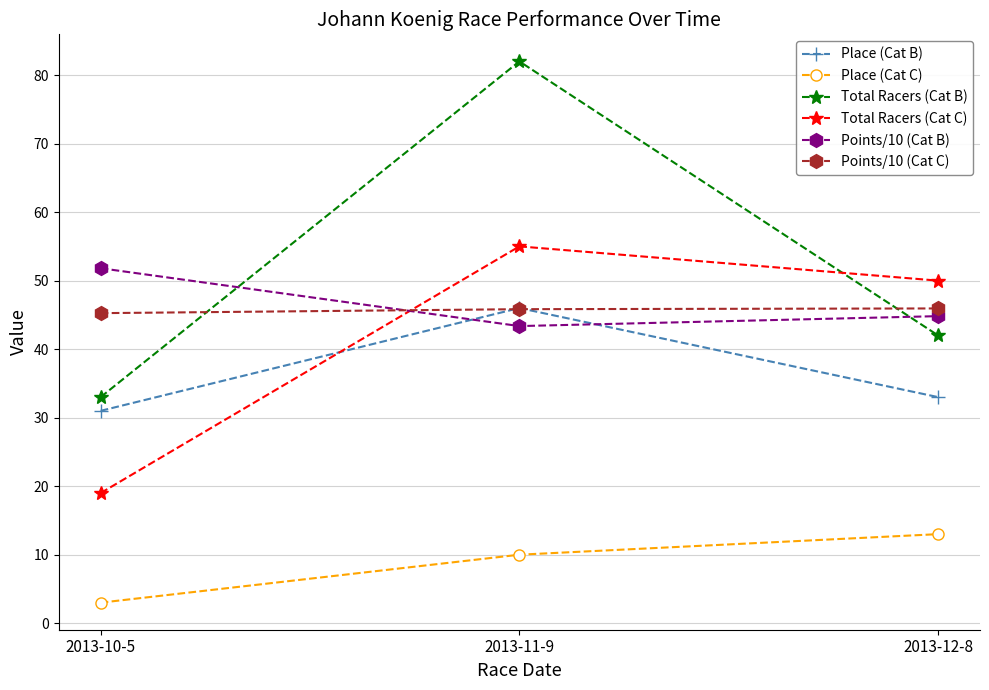

The value of Total Racers (Cat C) at 2013-11-9 is 55.0. True or false?

True